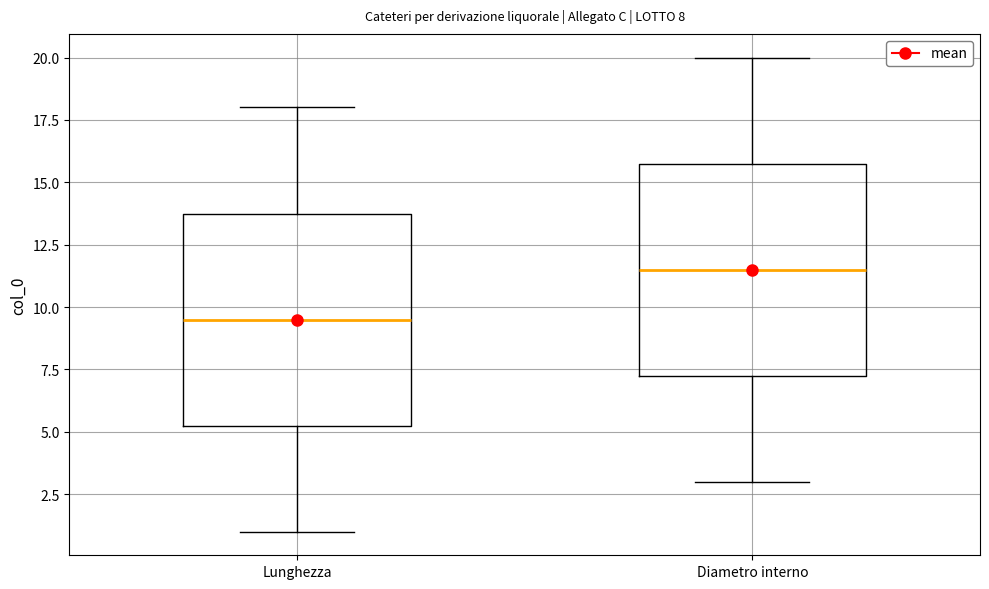

Which box has the lowest median line?

Lunghezza